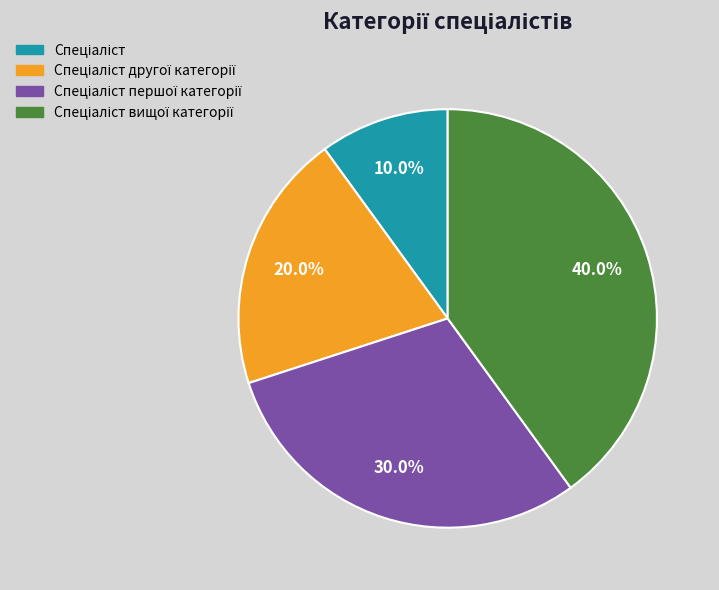

Is there any slice that represents more than half of the pie?

No